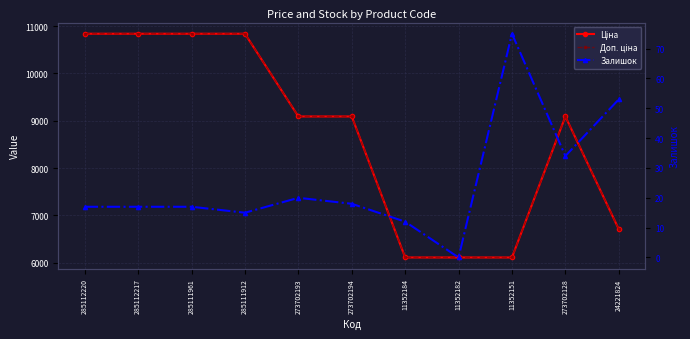

The value of Залишок at 11352151 is 104.9. True or false?

False